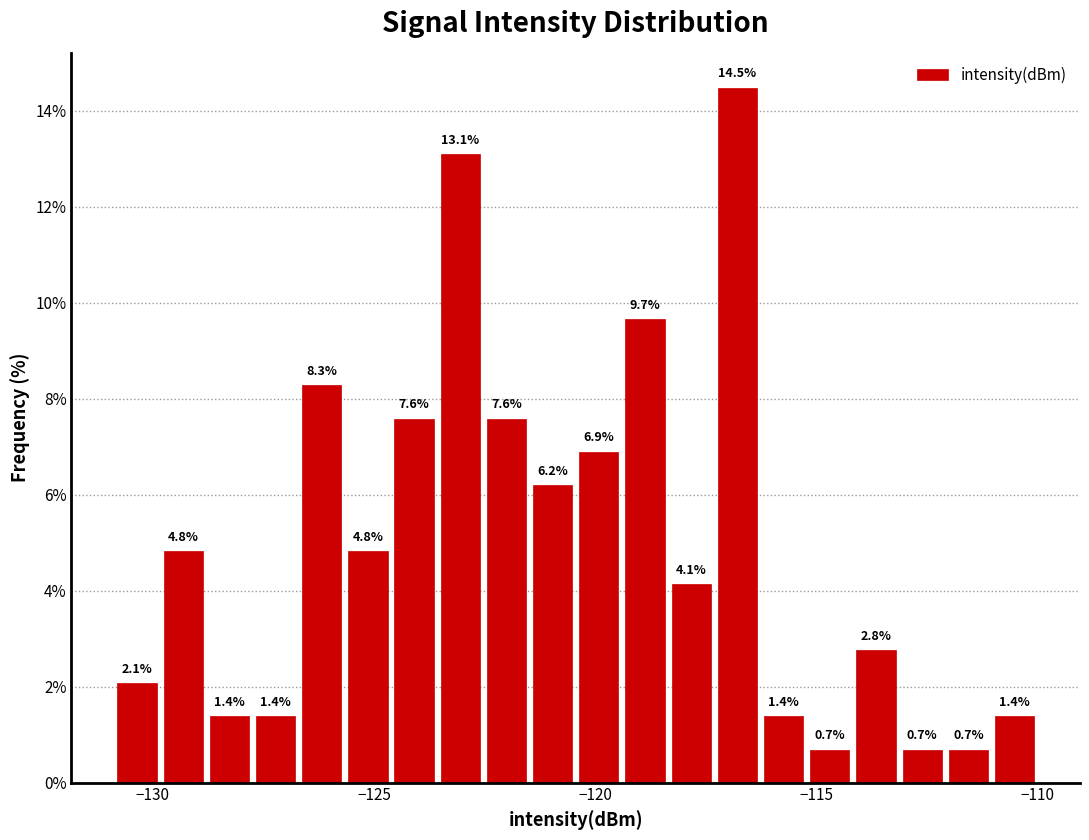

Read against the x-axis, roughly where is the centre of the tallest bar?

-117.0